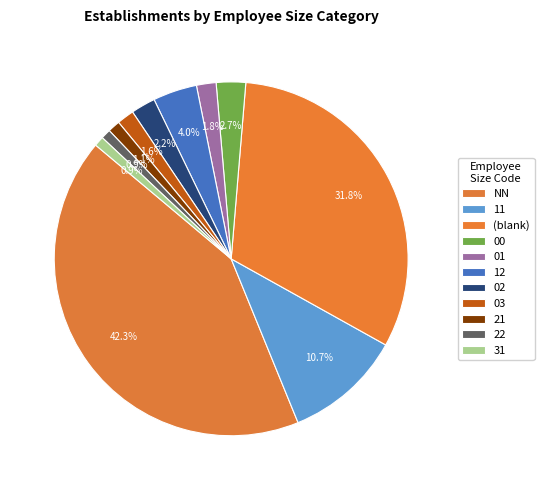

How many slices are in this pie chart?

11